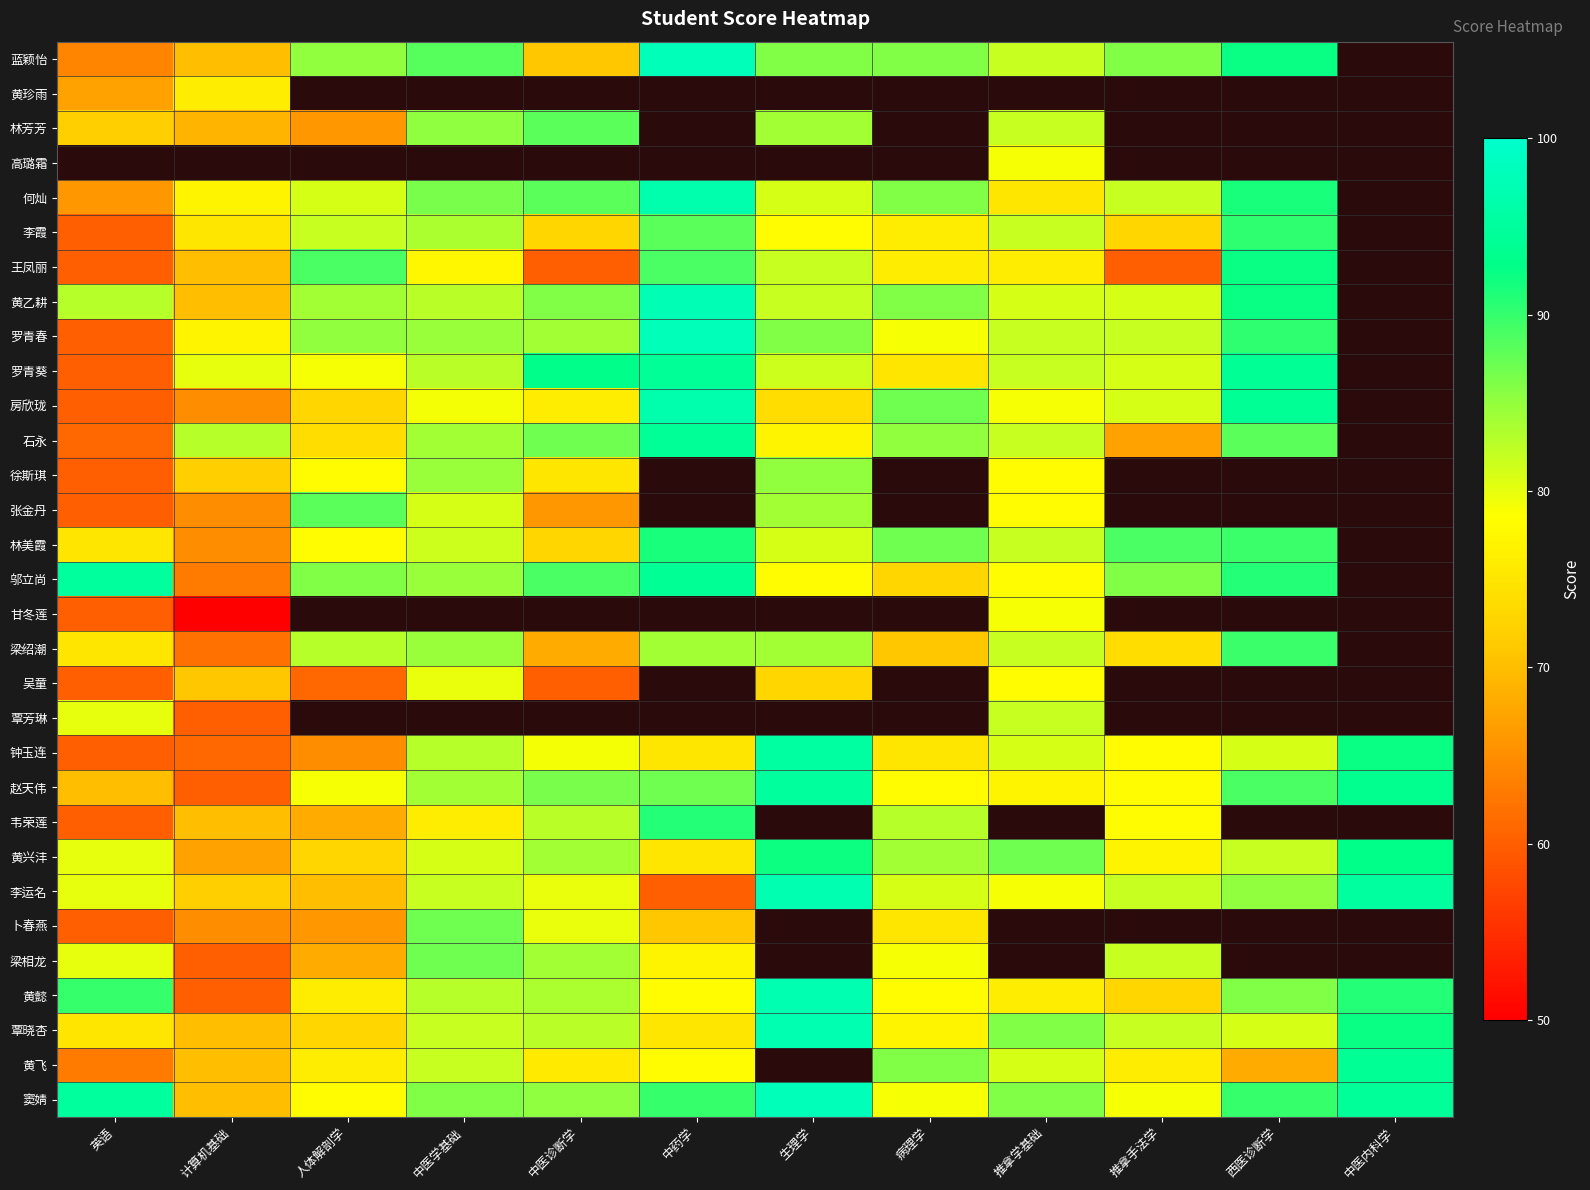

At how many categories does at least one series exceed 70?

12